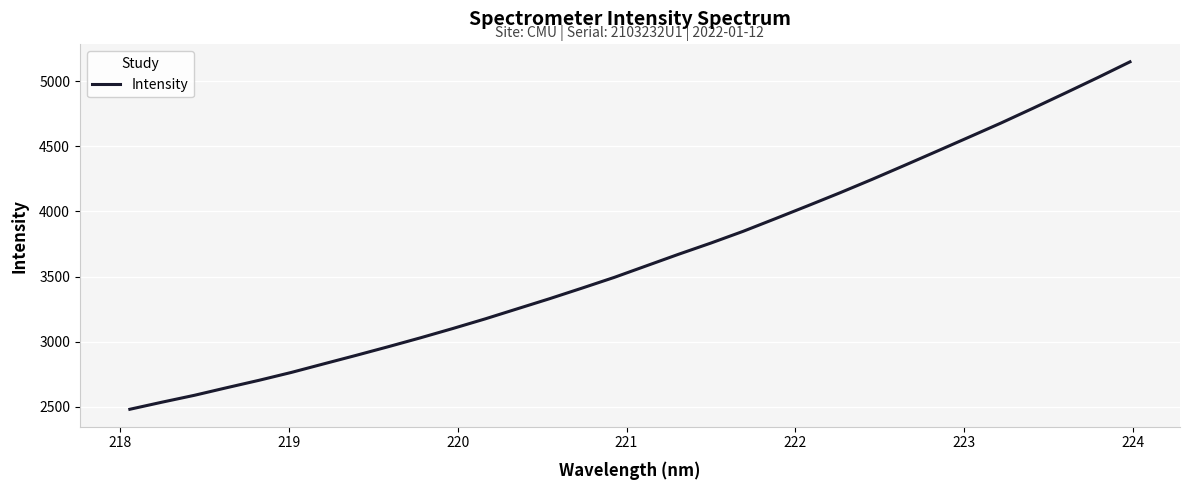

Reading left to right, extract all data points from this chart.

2479.1	2533.9	2586.6	2645.0	2701.9	2762.4	2828.0	2893.3	2960.0	3028.6	3100.0	3173.8	3251.6	3329.3	3410.3	3492.8	3582.0	3671.2	3757.2	3847.4	3944.9	4043.4	4143.5	4247.0	4354.0	4462.1	4571.0	4680.5	4794.8	4911.3	5029.4	5150.7